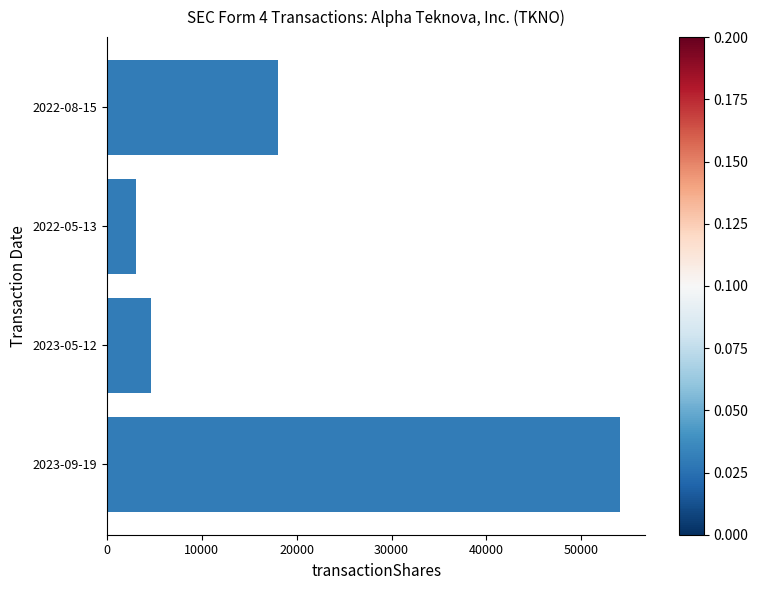

What is the minimum value shown in the chart?

3008